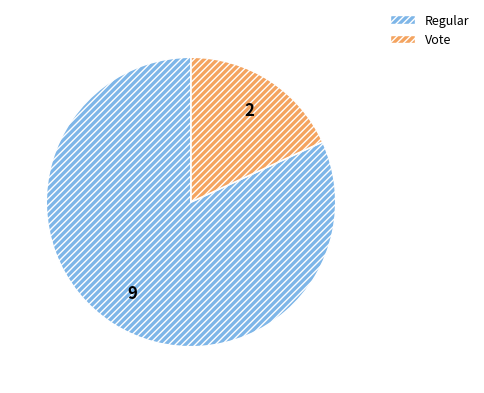

Which has a higher value, Regular or Vote?

Regular